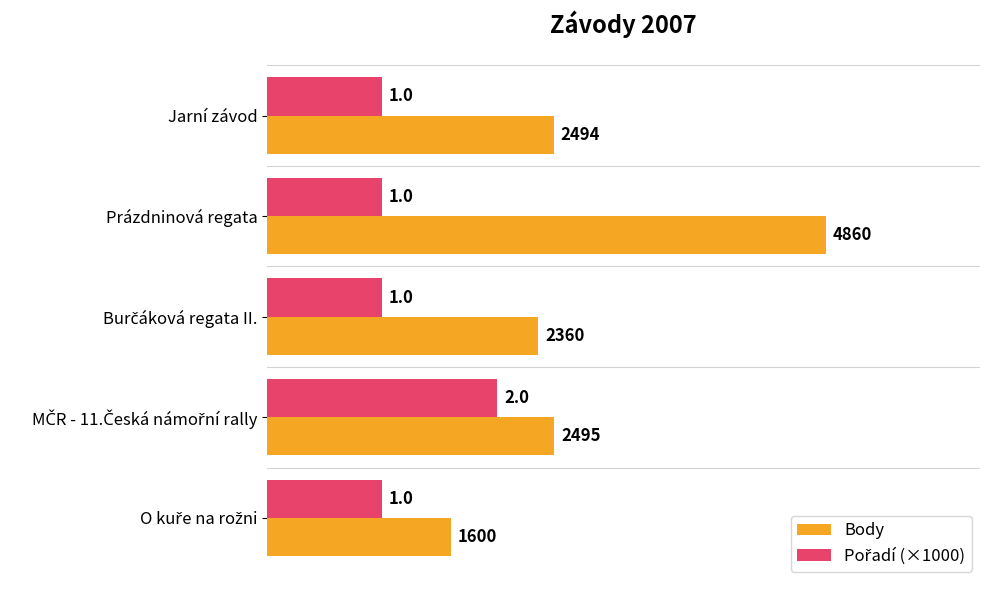

True or false: Body has a value of 1733 at Prázdninová regata.

False